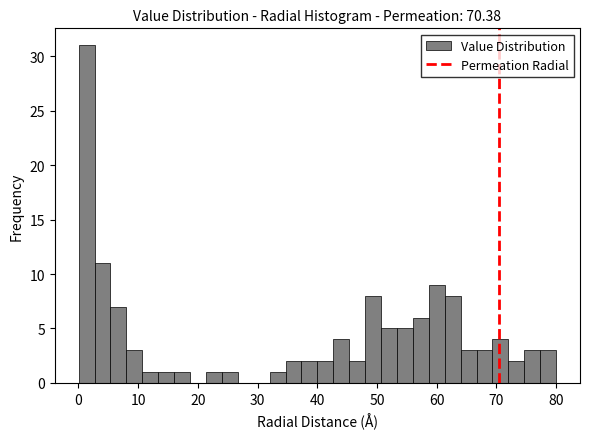

Read against the x-axis, roughly where is the centre of the tallest bar?

1